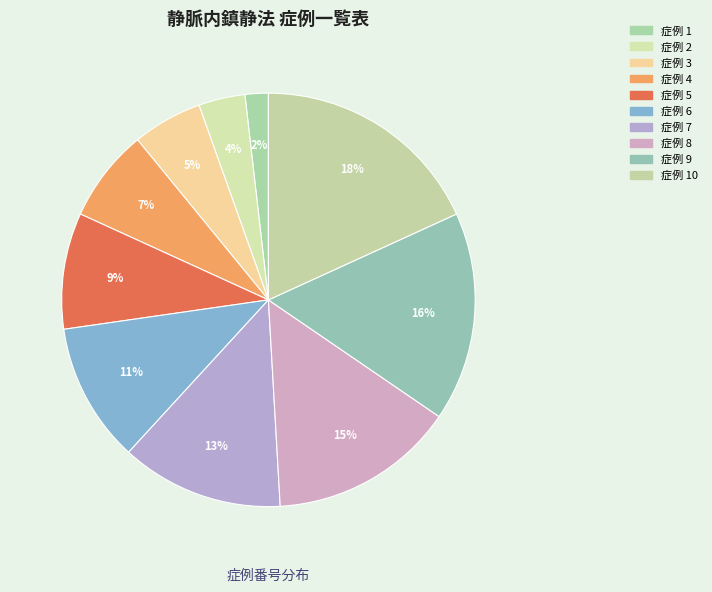

How many slices are in this pie chart?

10